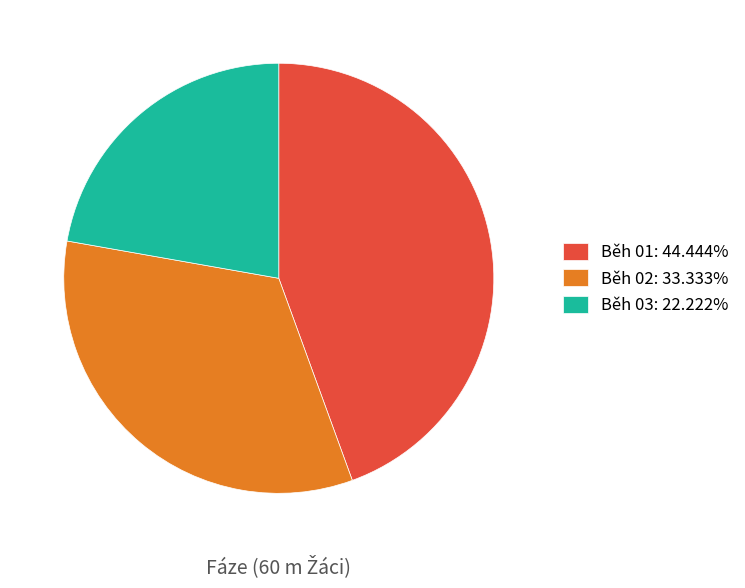

Approximately how many times larger is the value at Běh 03: 22.222% compared to Běh 01: 44.444%?

0.5